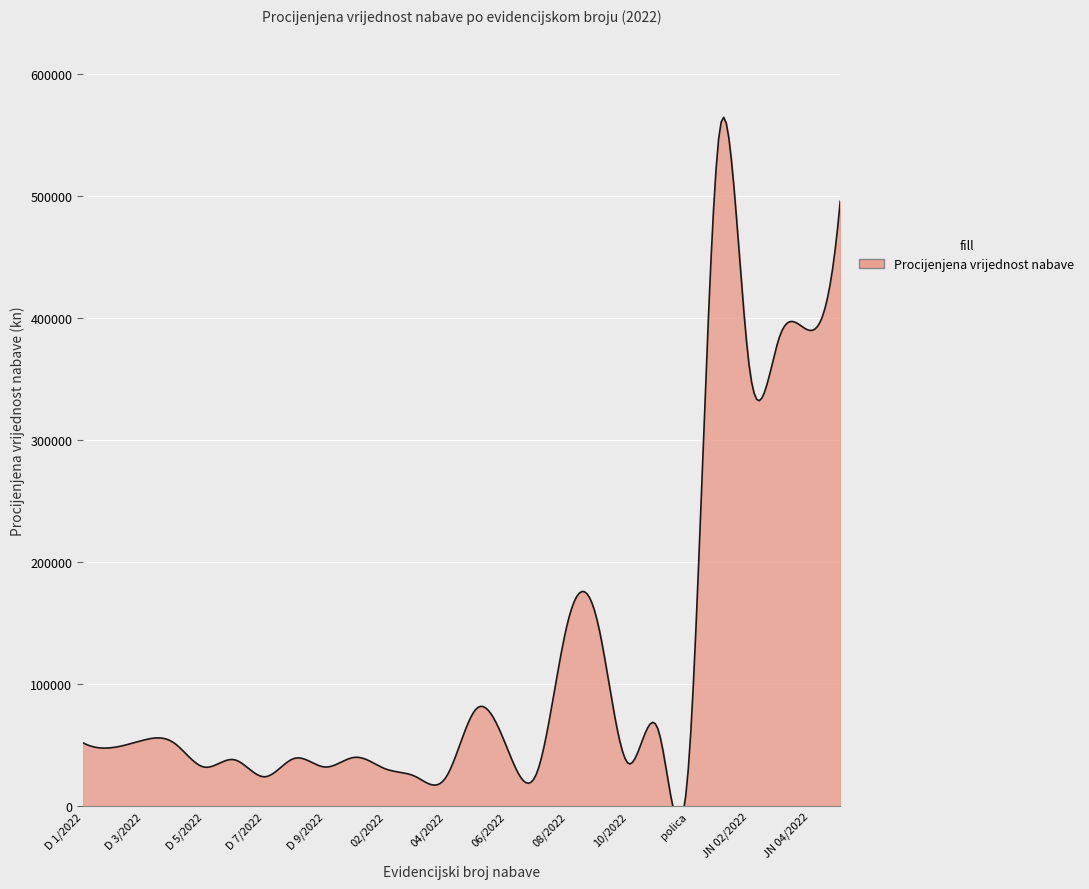

Reading left to right, what are all the values shown in this chart?

D 1/2022=52000	D 2/2022=48000	D 3/2022=54000	D 4/2022=52000	D 5/2022=32000	D 6/2022=38000	D 7/2022=24000	D 8/2022=39200	D 9/2022=32000	01/2022=40000	02/2022=30400	03/2022=24000	04/2022=24000	05/2022=80000	06/2022=48000	07/2022=28000	08/2022=150000	09/2022=150000	10/2022=35000	11/2022=62000	polica=35000	JN 01/2022=550000	JN 02/2022=360000	JN 03/2022=385000	JN 04/2022=390000	Županija=496000